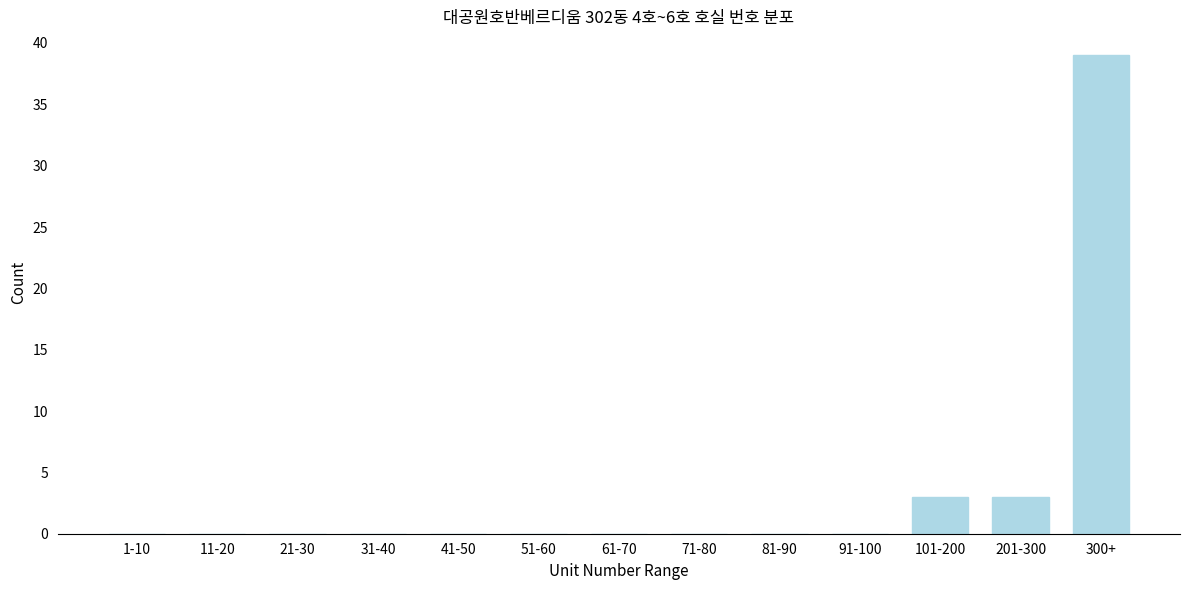

Reading left to right, extract all data points from this chart.

1-10=0	11-20=0	21-30=0	31-40=0	41-50=0	51-60=0	61-70=0	71-80=0	81-90=0	91-100=0	101-200=3	201-300=3	300+=39